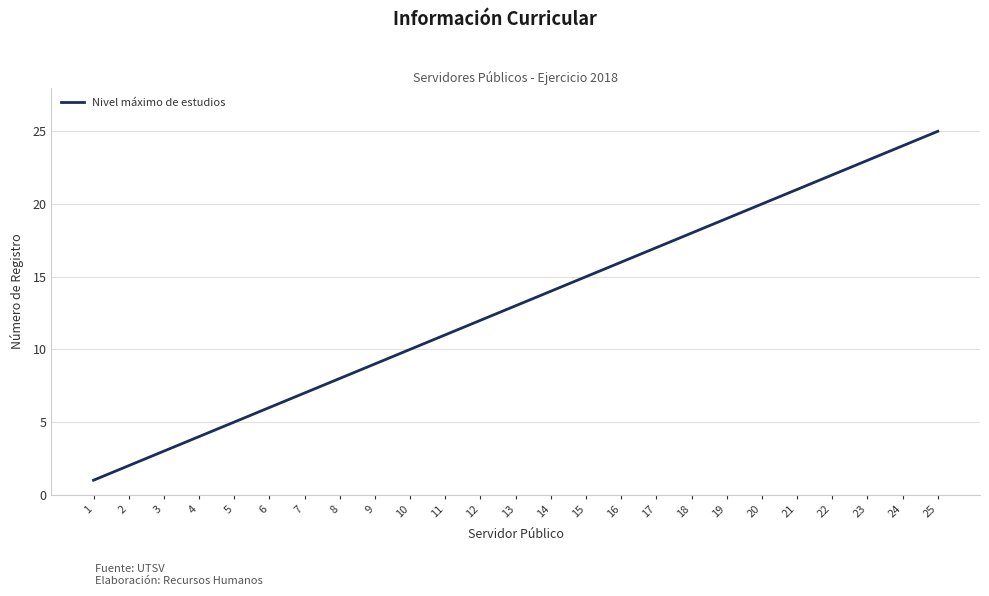

Reading left to right, transcribe all the data shown in this chart.

1=1	2=2	3=3	4=4	5=5	6=6	7=7	8=8	9=9	10=10	11=11	12=12	13=13	14=14	15=15	16=16	17=17	18=18	19=19	20=20	21=21	22=22	23=23	24=24	25=25